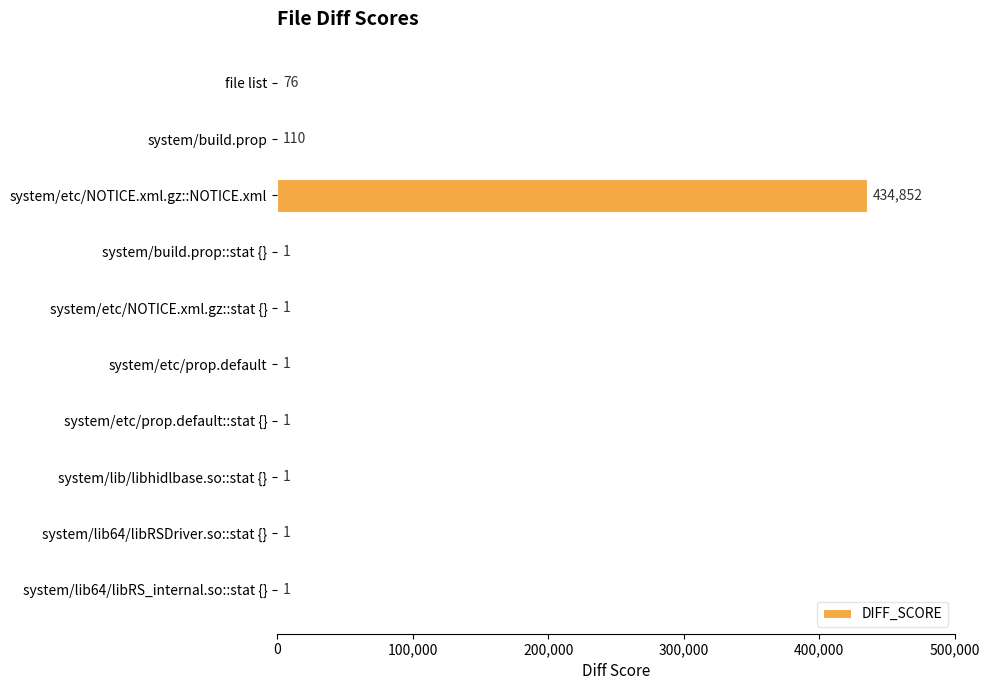

What is the sum of all values?

435045